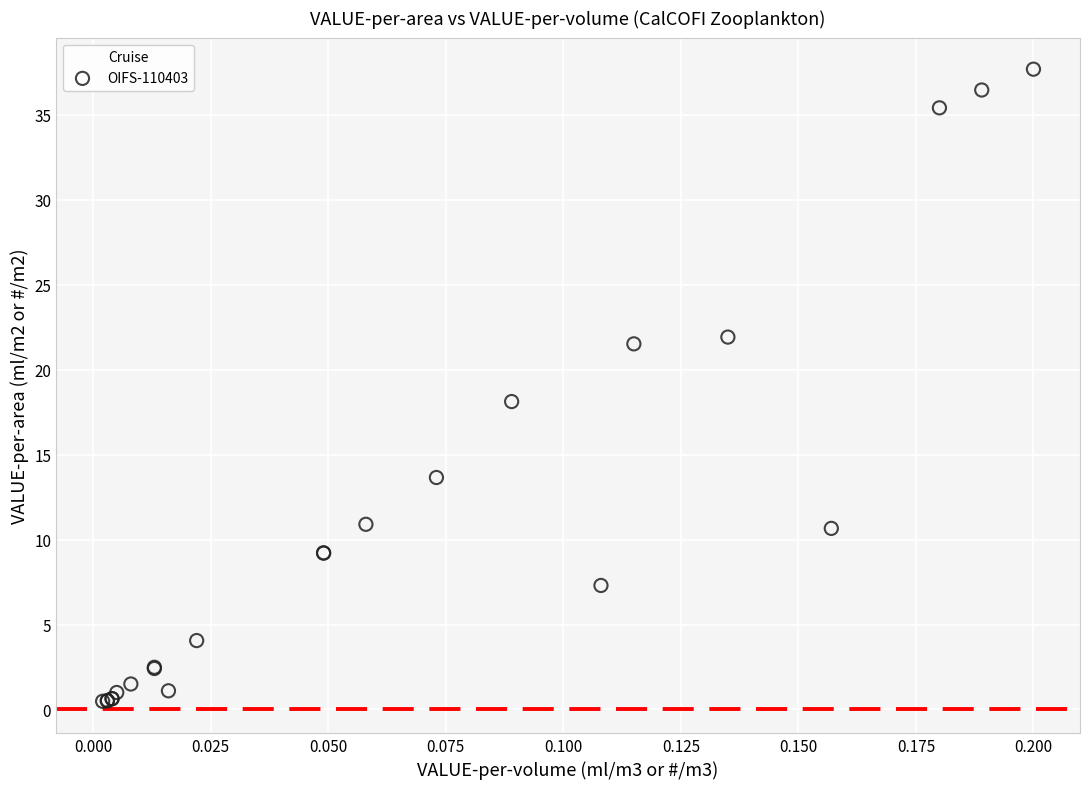

What Y value in the scatter plot is closest to 19?

18.1